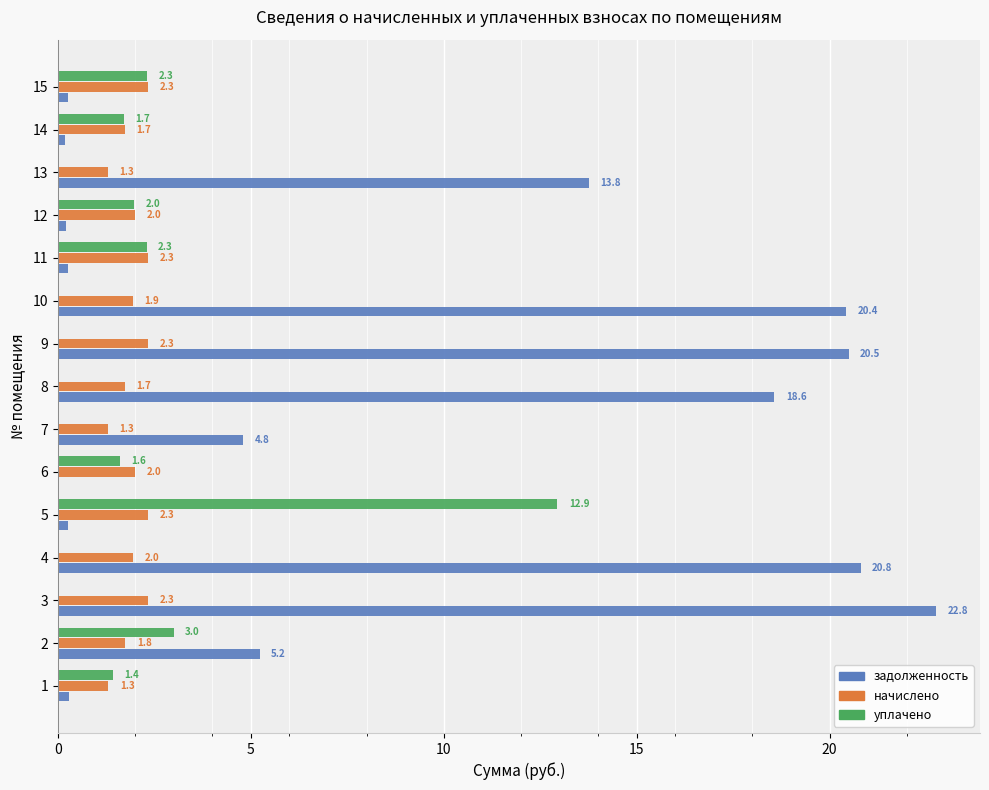

Which series changed the most between 6 and 13?

задолженность